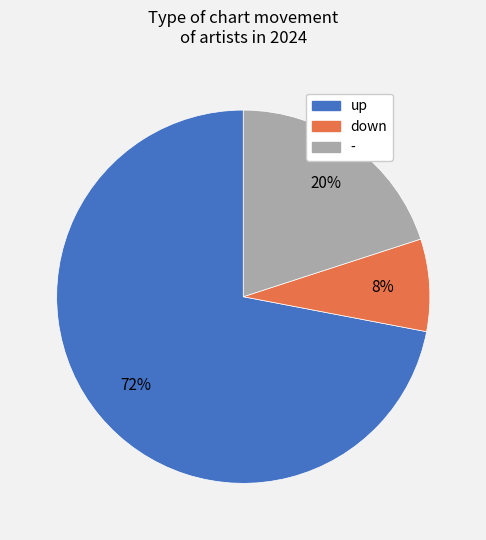

Is the sum of down and up greater than half?

Yes